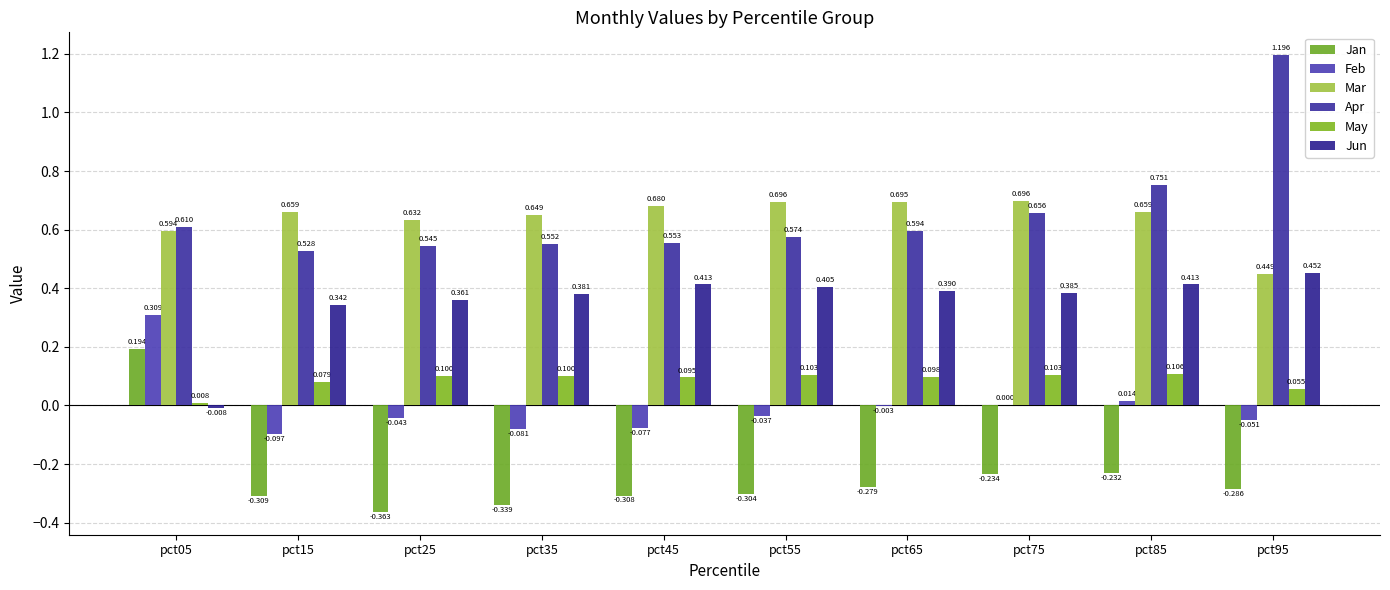

Which series has the largest total across all categories?

Apr